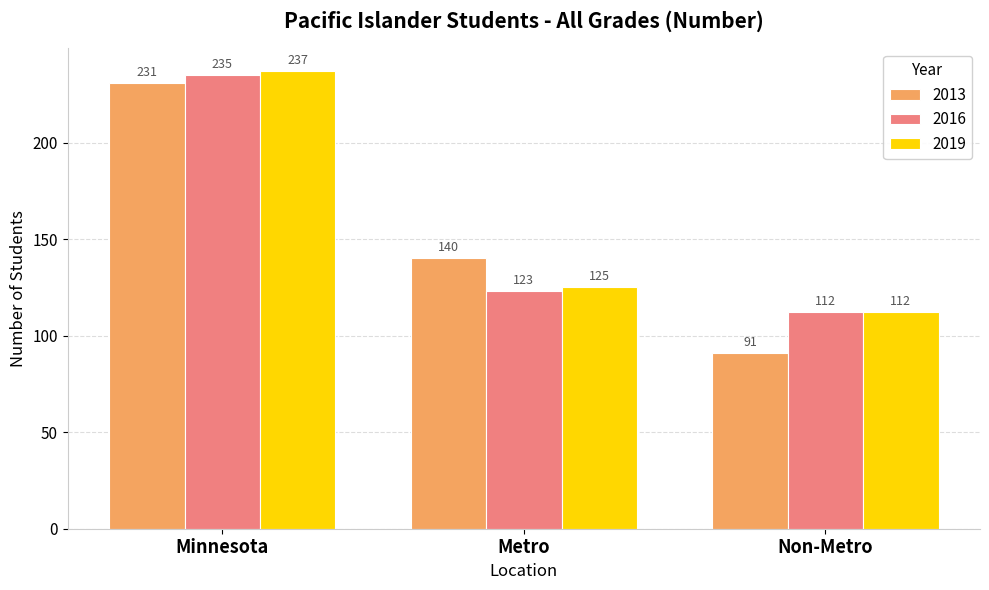

What value does the 2016 series have at Non-Metro, to the nearest 5?

110